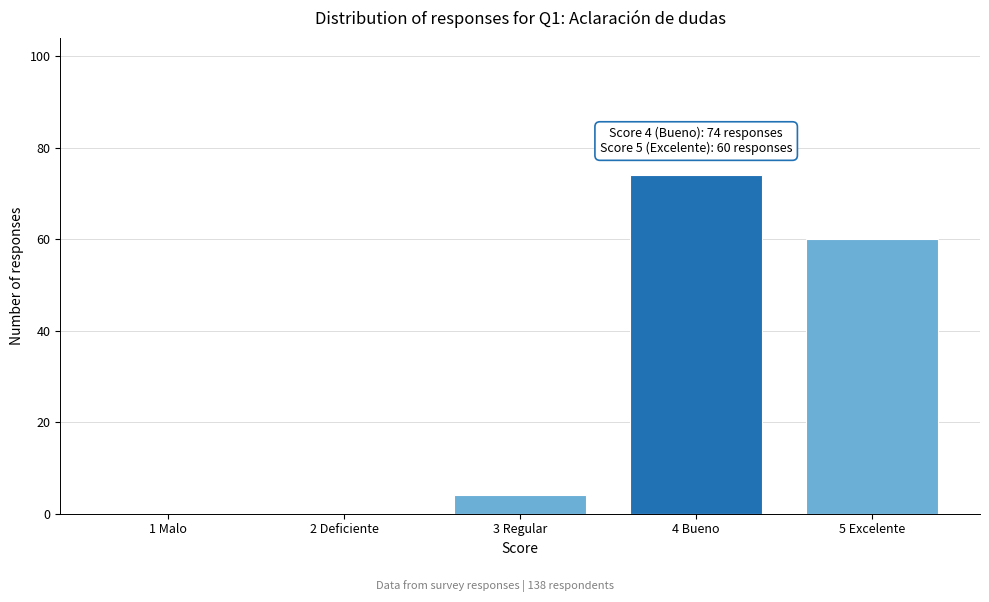

Reading left to right, list all the values displayed in this chart.

1 Malo=0	2 Deficiente=0	3 Regular=4	4 Bueno=74	5 Excelente=60